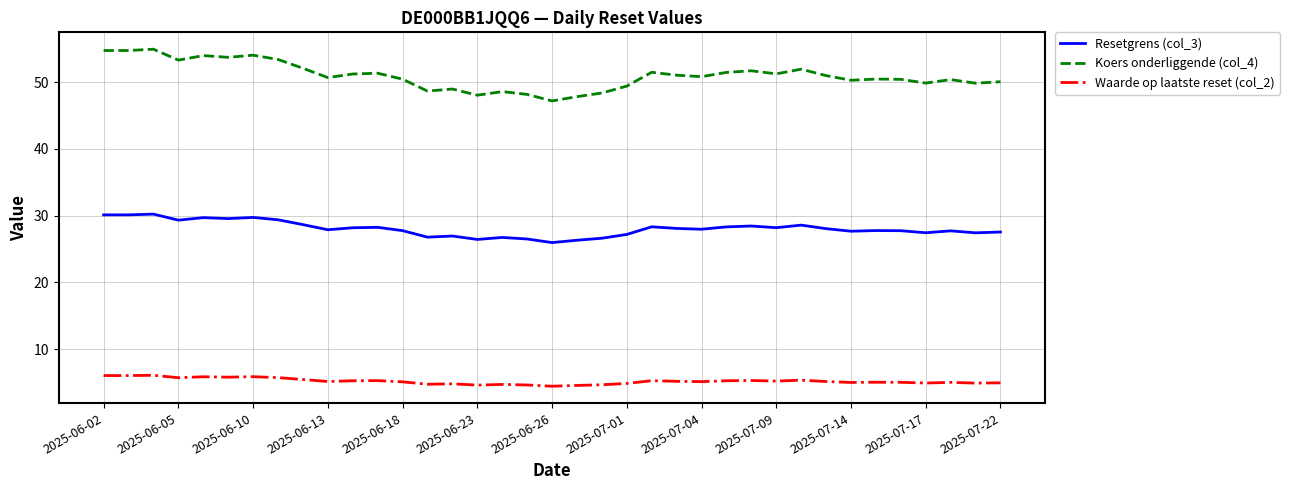

True or false: Waarde op laatste reset (col_2) and Resetgrens (col_3) intersect in this chart.

False